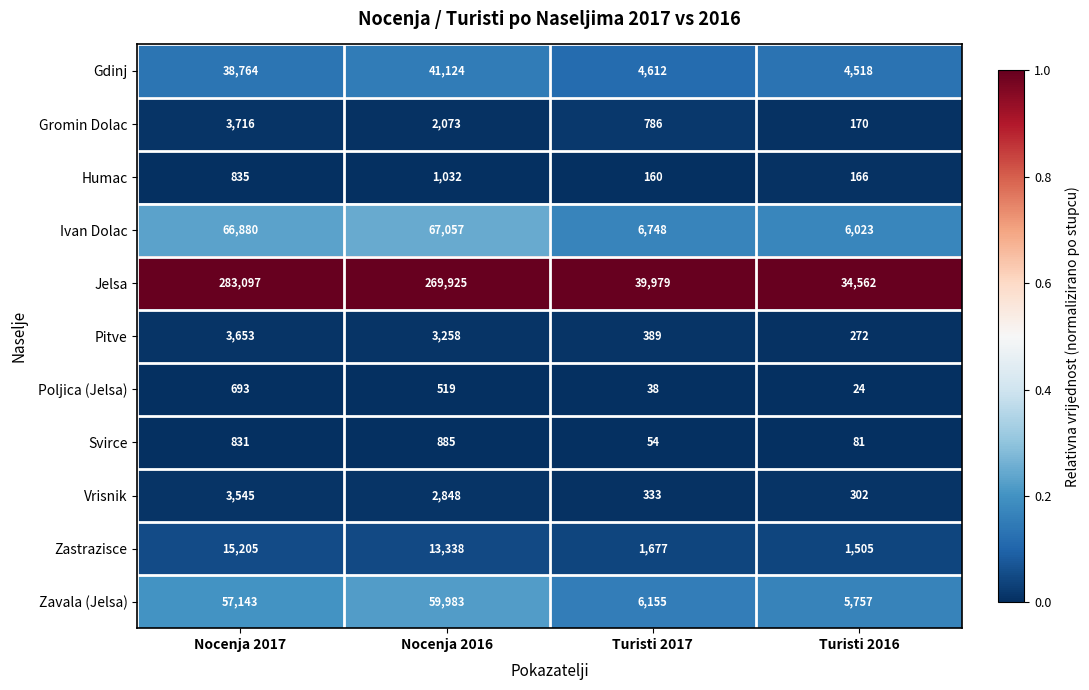

Which series has the largest total across all categories?

Jelsa